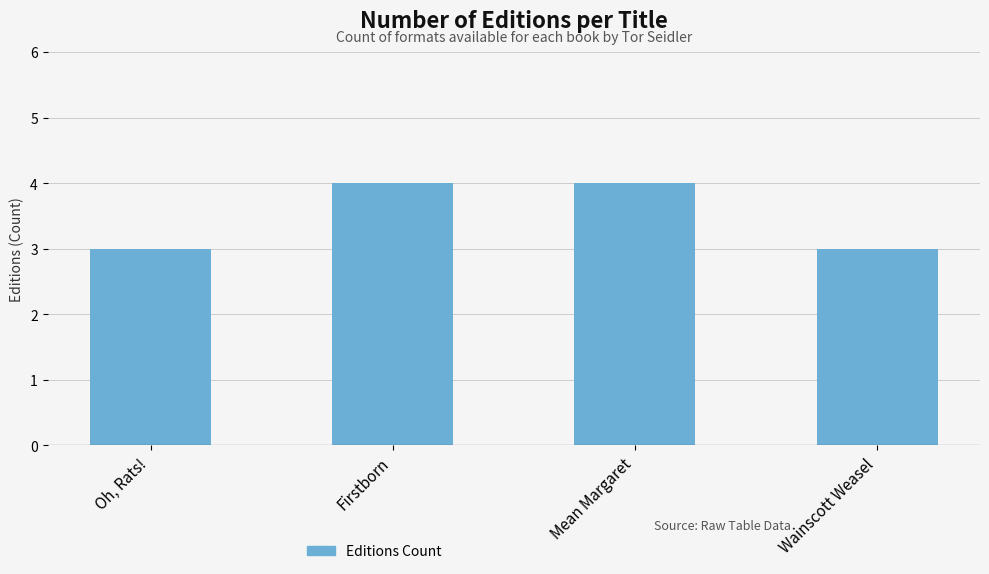

How many bars are there in total?

4